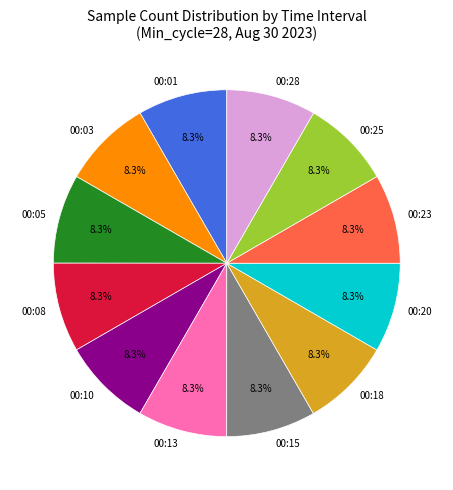

What is the ratio of the value at 00:25 to the value at 00:28?

1.0